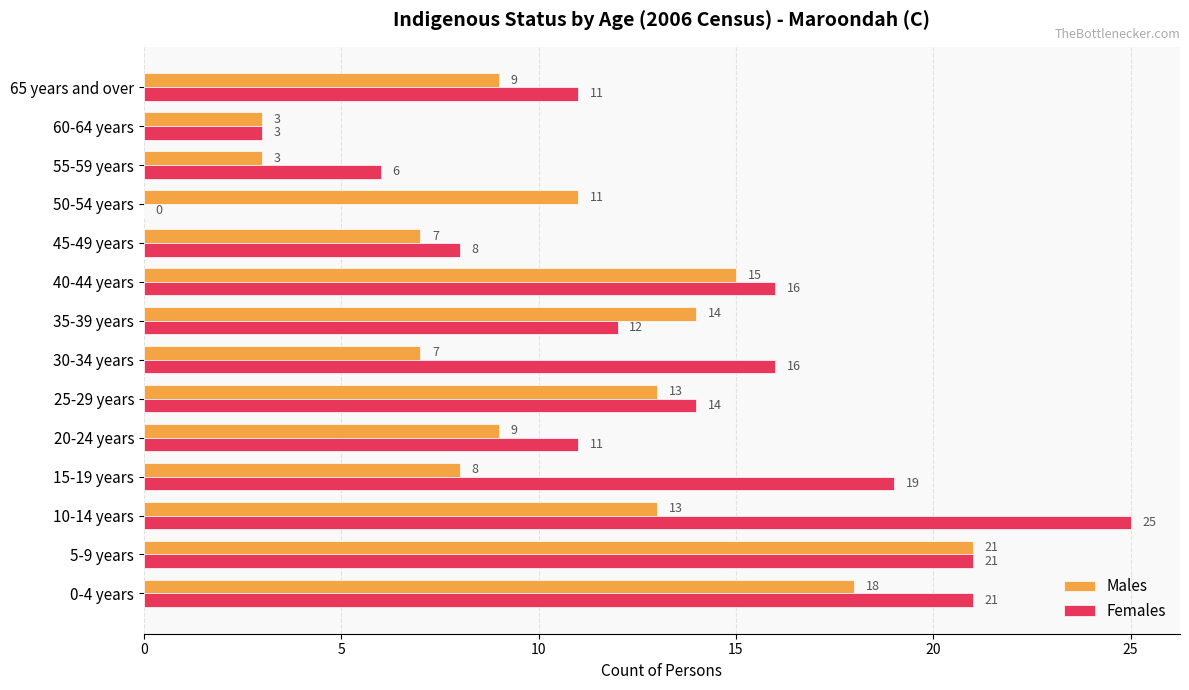

Which label corresponds to the largest value in the chart?

10-14 years